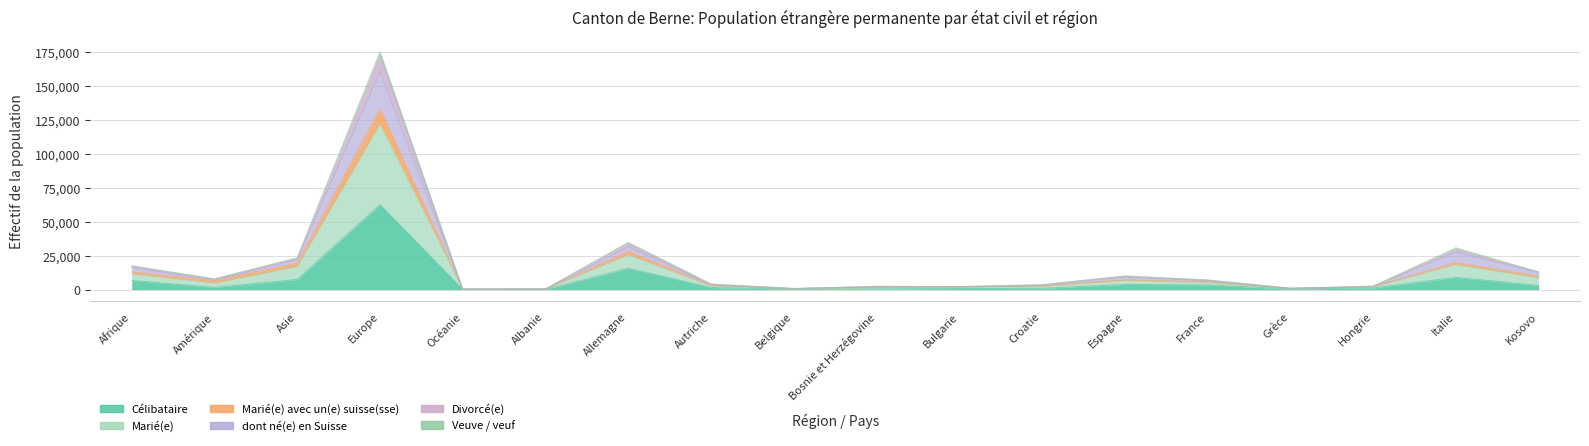

At which category does the chart reach its peak across all series?

Europe